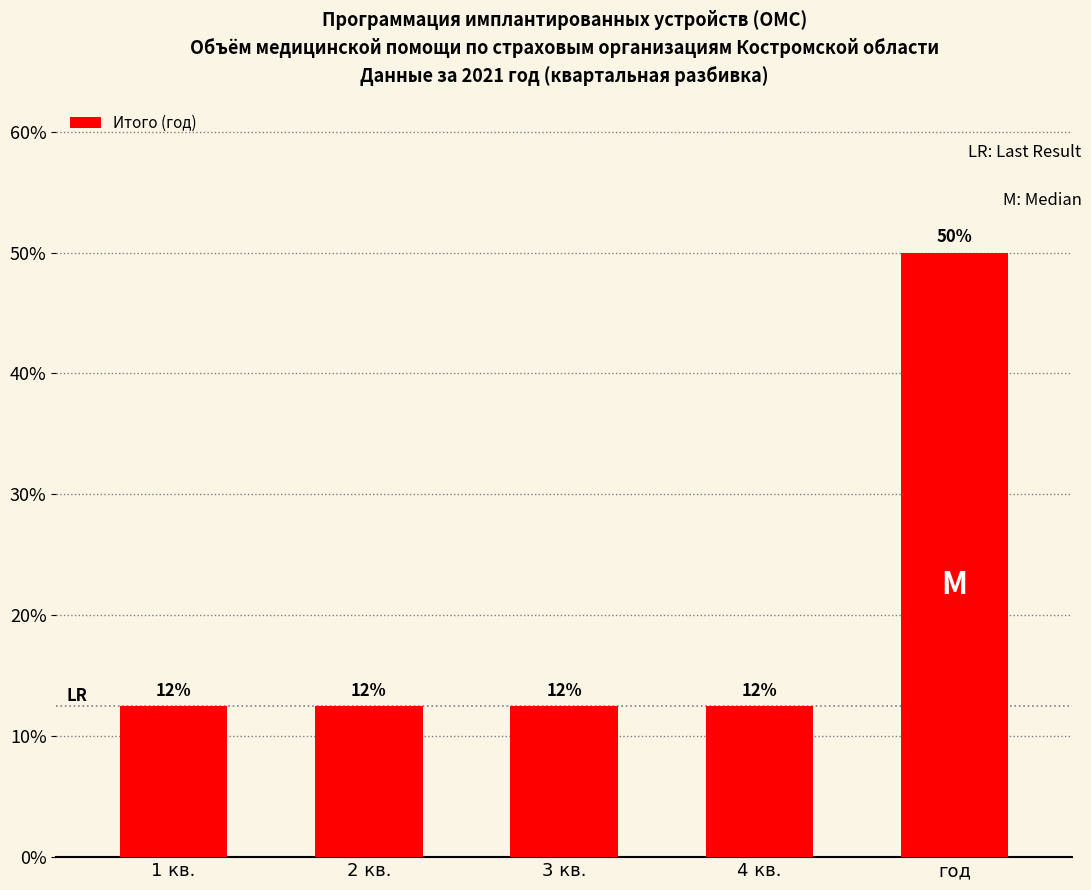

Are the bars horizontal?

No